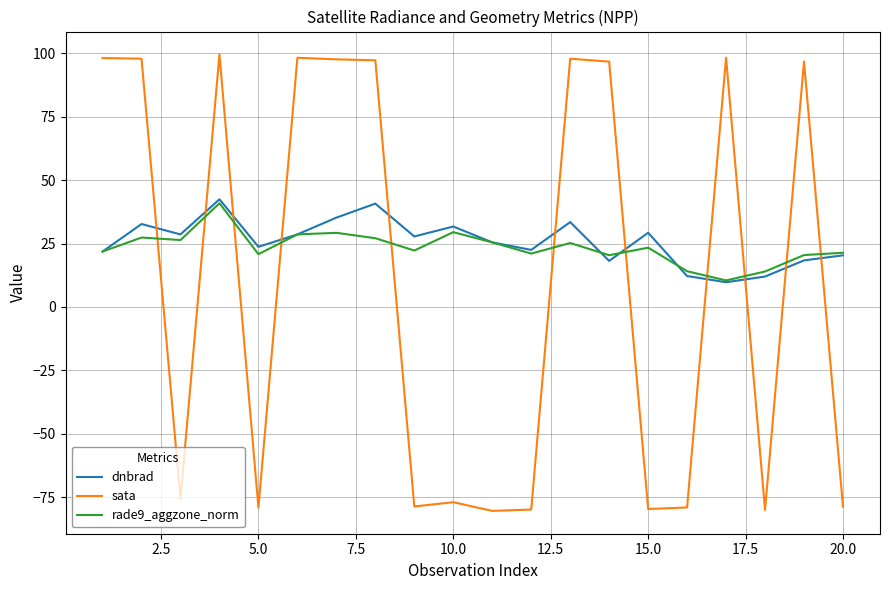

What is the minimum value shown in the chart?

-80.5